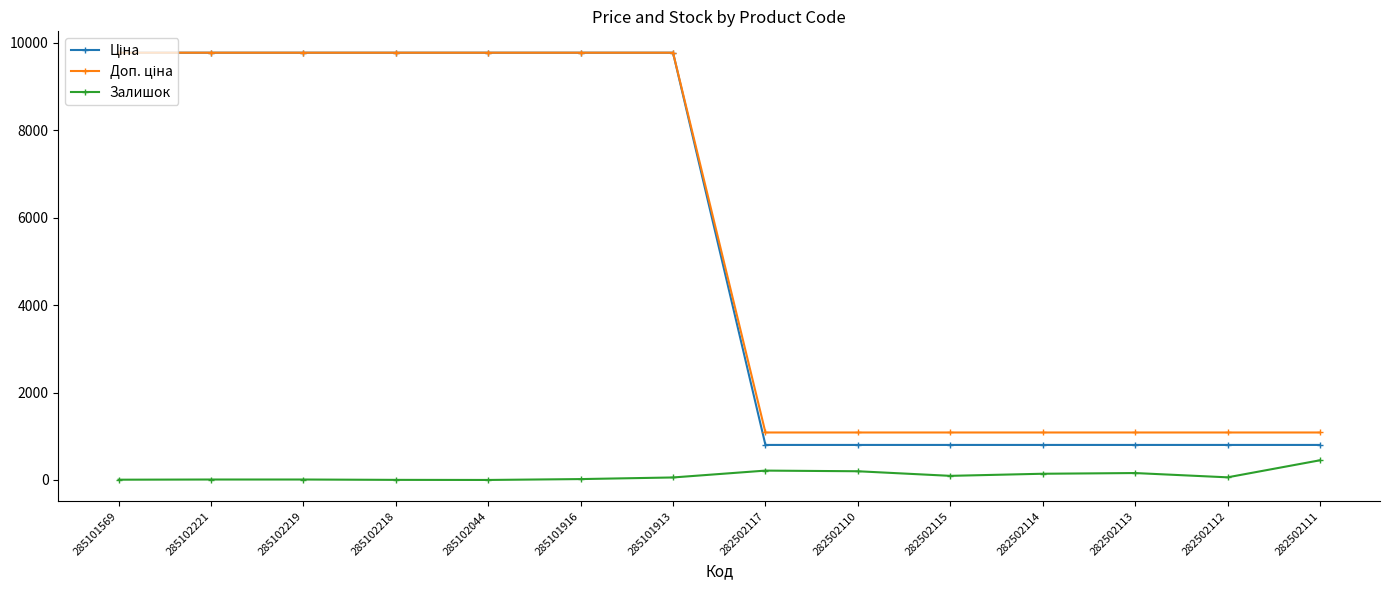

What is the maximum value for Залишок?

451.0